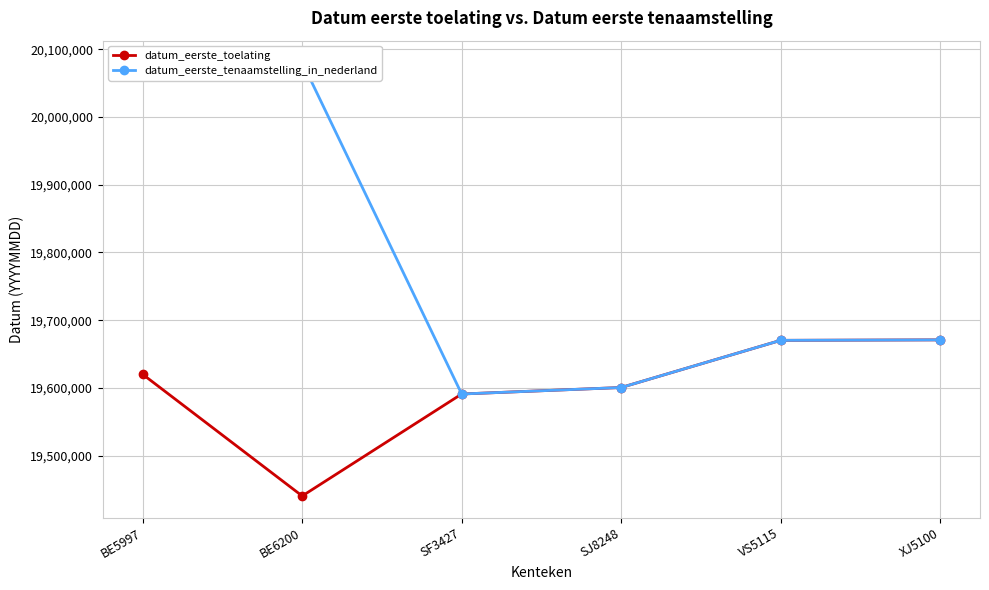

At which label is datum_eerste_tenaamstelling_in_nederland closest to 19835872?

XJ5100